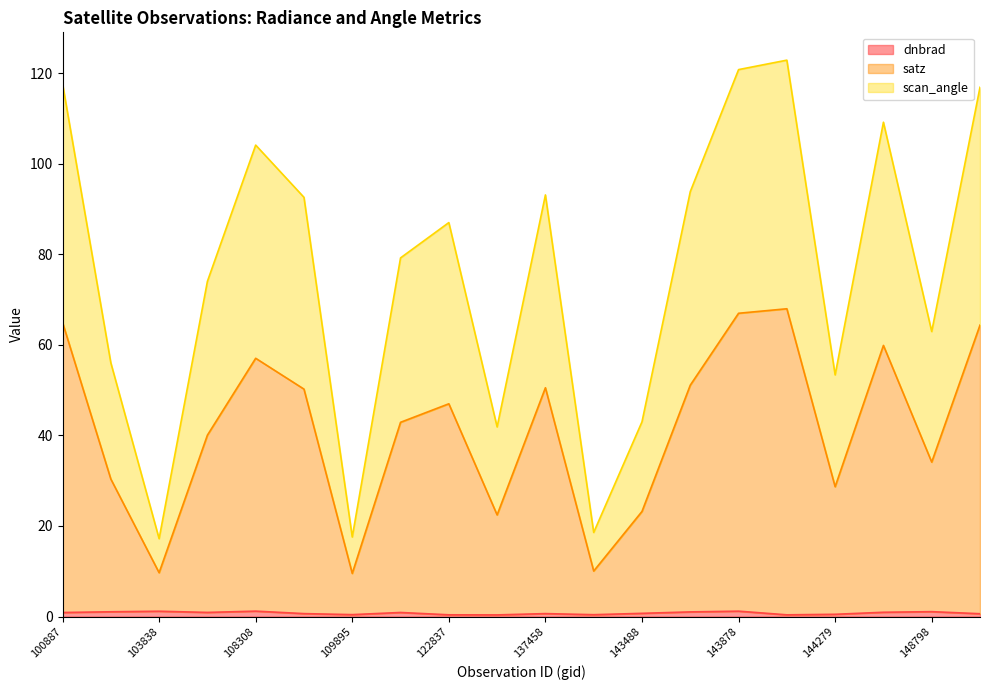

What is the spread (max minus min) of values at 109184?

91.9